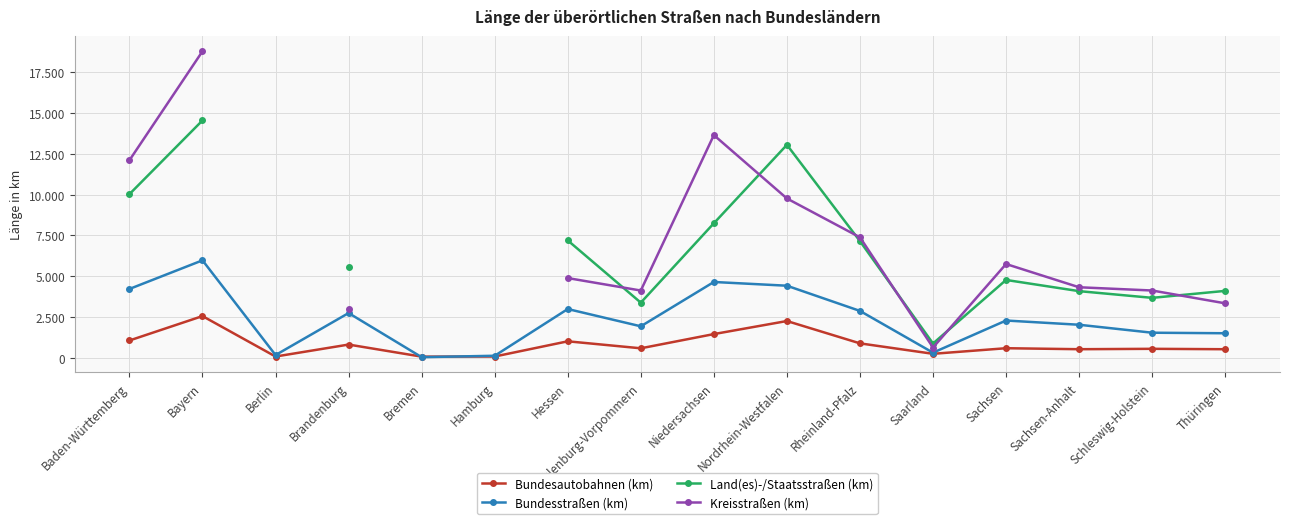

What is the minimum value for Bundesstraßen (km)?

34.0